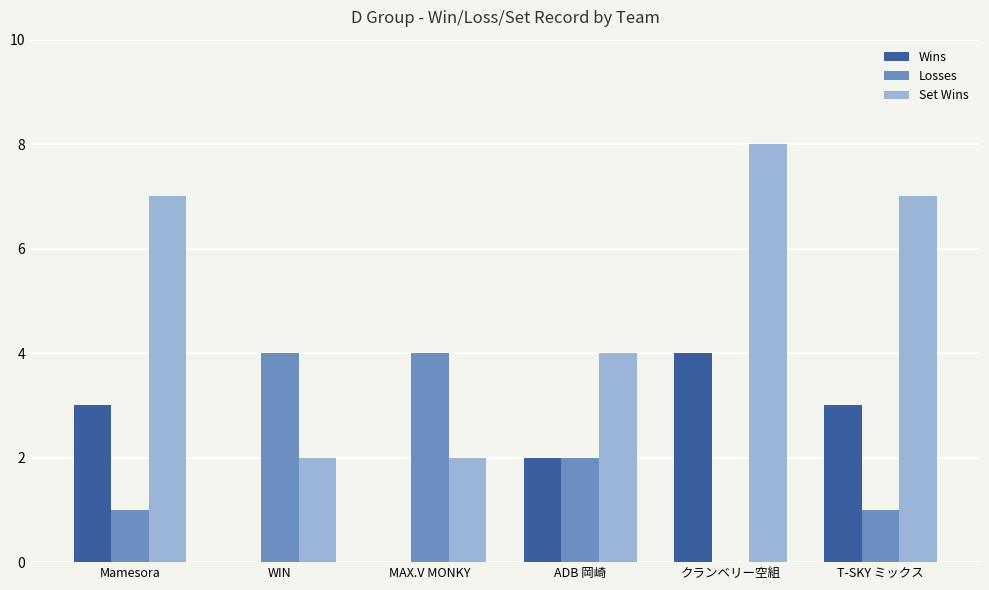

Which label corresponds to the largest value in the chart?

クランベリー空組